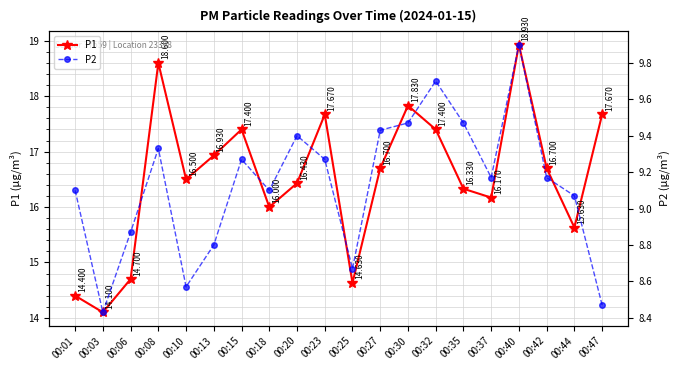

Reading left to right, extract all data points from this chart.

P1: 00:01=14.4	00:03=14.1	00:06=14.7	00:08=18.6	00:10=16.5	00:13=16.9	00:15=17.4	00:18=16.0	00:20=16.4	00:23=17.7	00:25=14.6	00:27=16.7	00:30=17.8	00:32=17.4	00:35=16.3	00:37=16.2	00:40=18.9	00:42=16.7	00:44=15.6	00:47=17.7
P2: 00:01=9.1	00:03=8.4	00:06=8.9	00:08=9.3	00:10=8.6	00:13=8.8	00:15=9.3	00:18=9.1	00:20=9.4	00:23=9.3	00:25=8.7	00:27=9.4	00:30=9.5	00:32=9.7	00:35=9.5	00:37=9.2	00:40=9.9	00:42=9.2	00:44=9.1	00:47=8.5